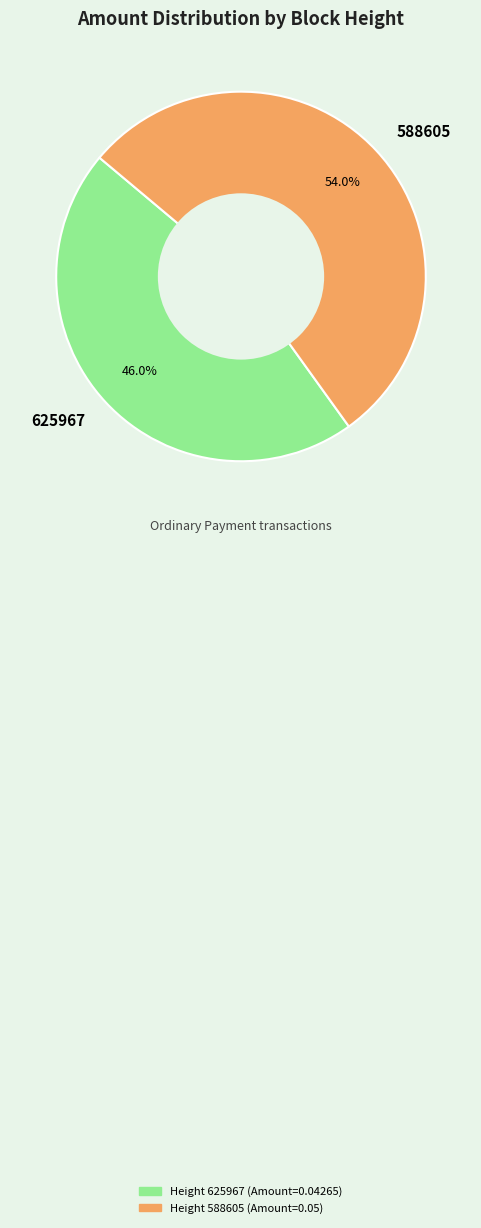

What is the majority slice?

588605